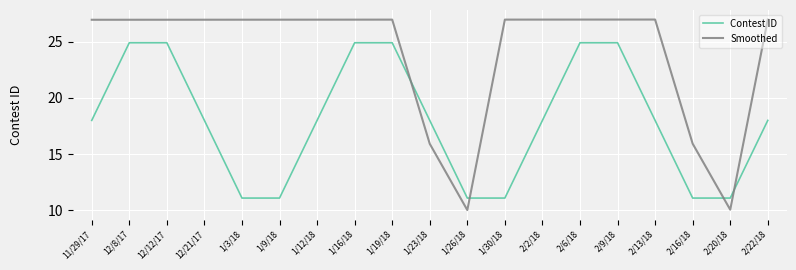

Is it true that Contest ID equals 24.9 at 2/6/18?

True